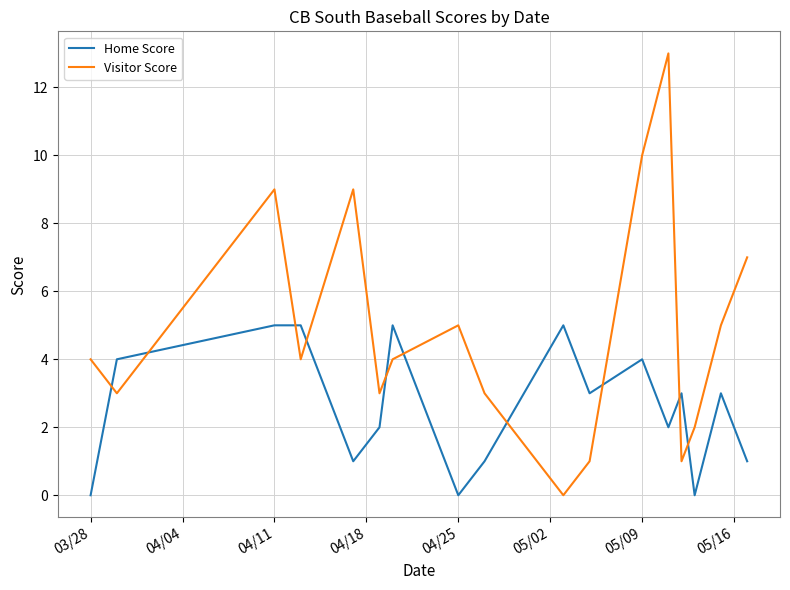

In Home Score, how many points are lower than both neighbors (excluding endpoints)?

5